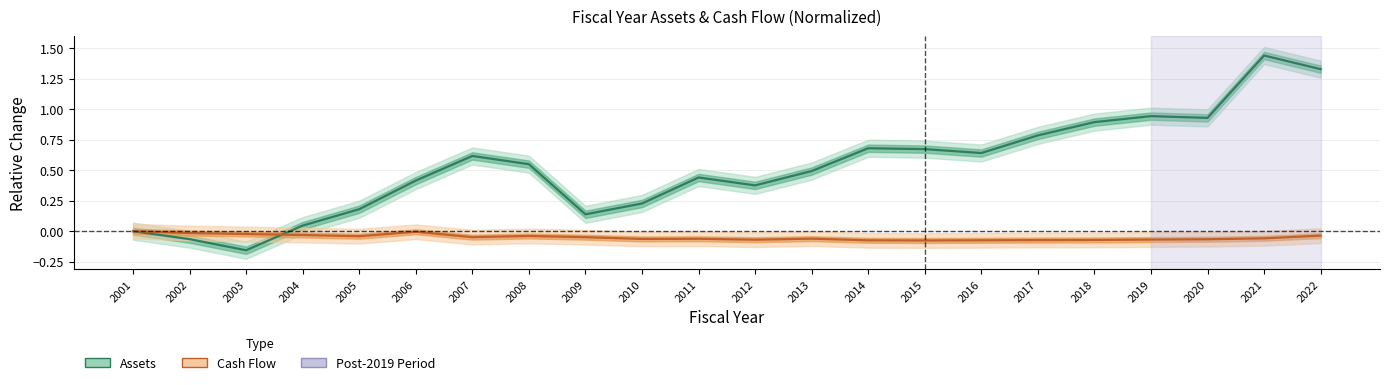

Does the chart have visible grid lines?

Yes